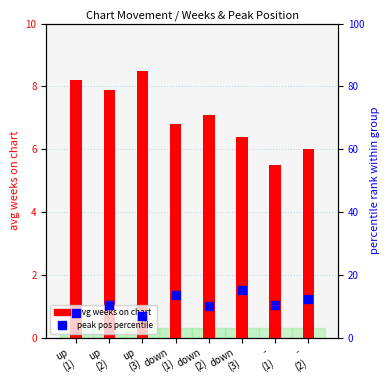

What are all the series names shown in the legend?

avg weeks on chart, peak pos percentile